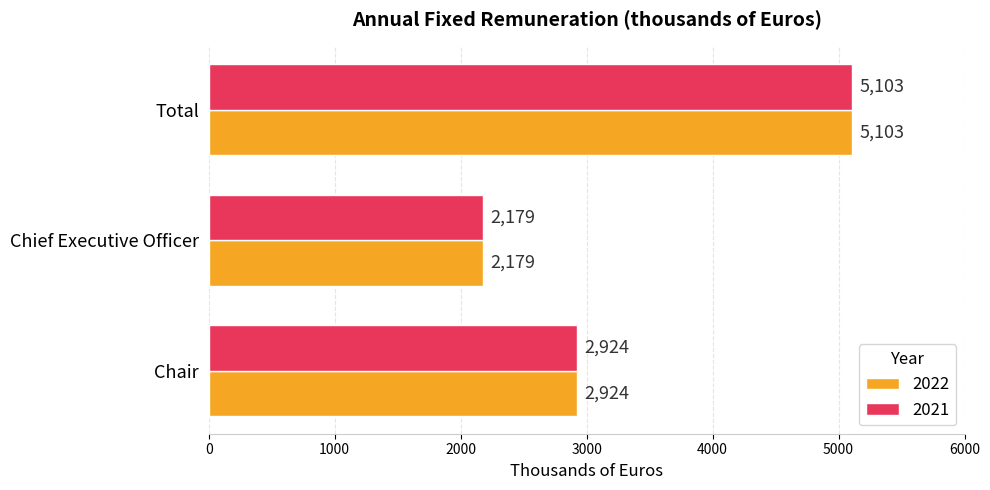

The 2021 series shows 2179 at Chief Executive Officer. True or false?

True